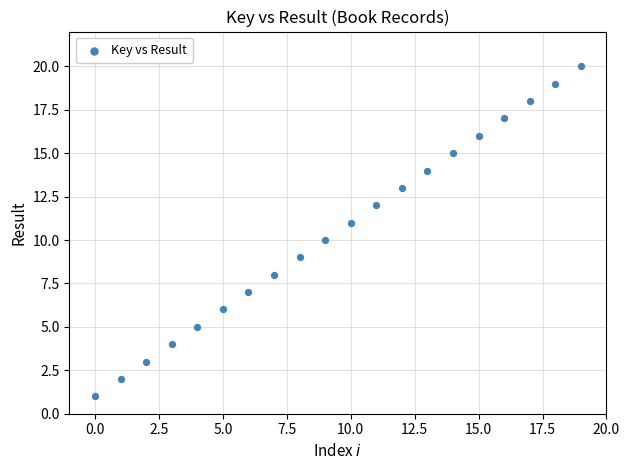

What is the range of Y values (max minus min)?

19